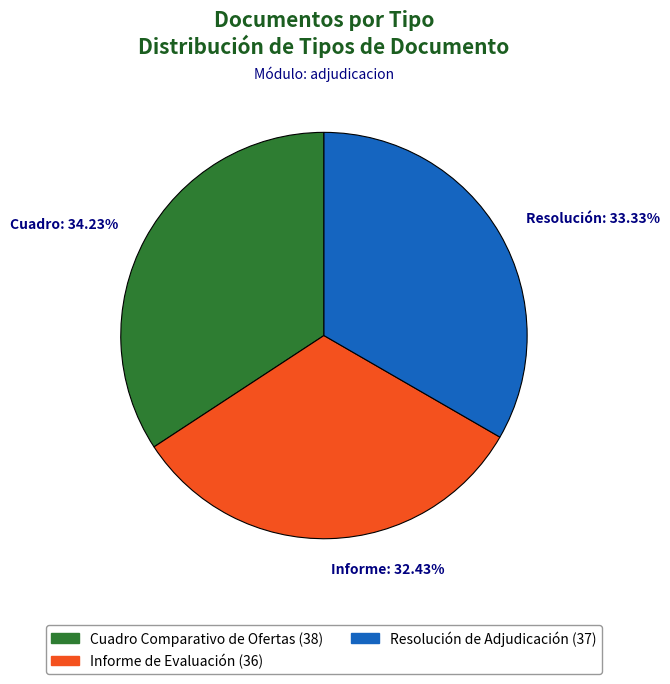

What is the largest slice in the pie chart?

Cuadro: 34.23%